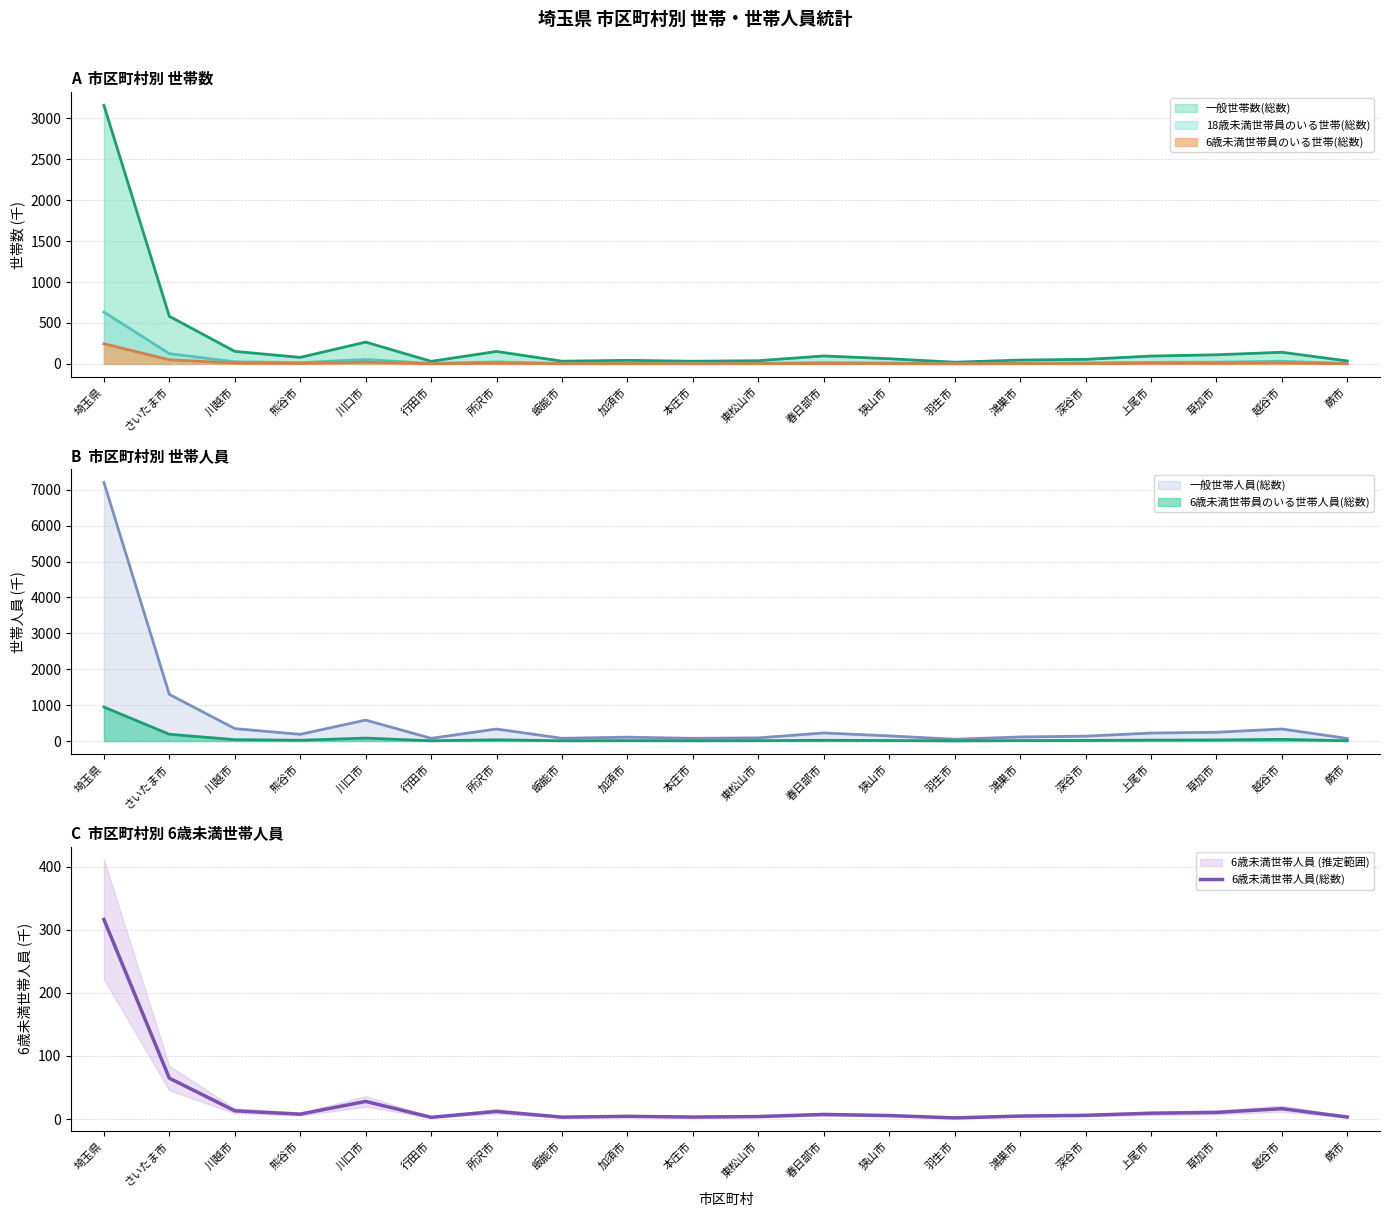

What is the value of the 11th point from the left?

3.9